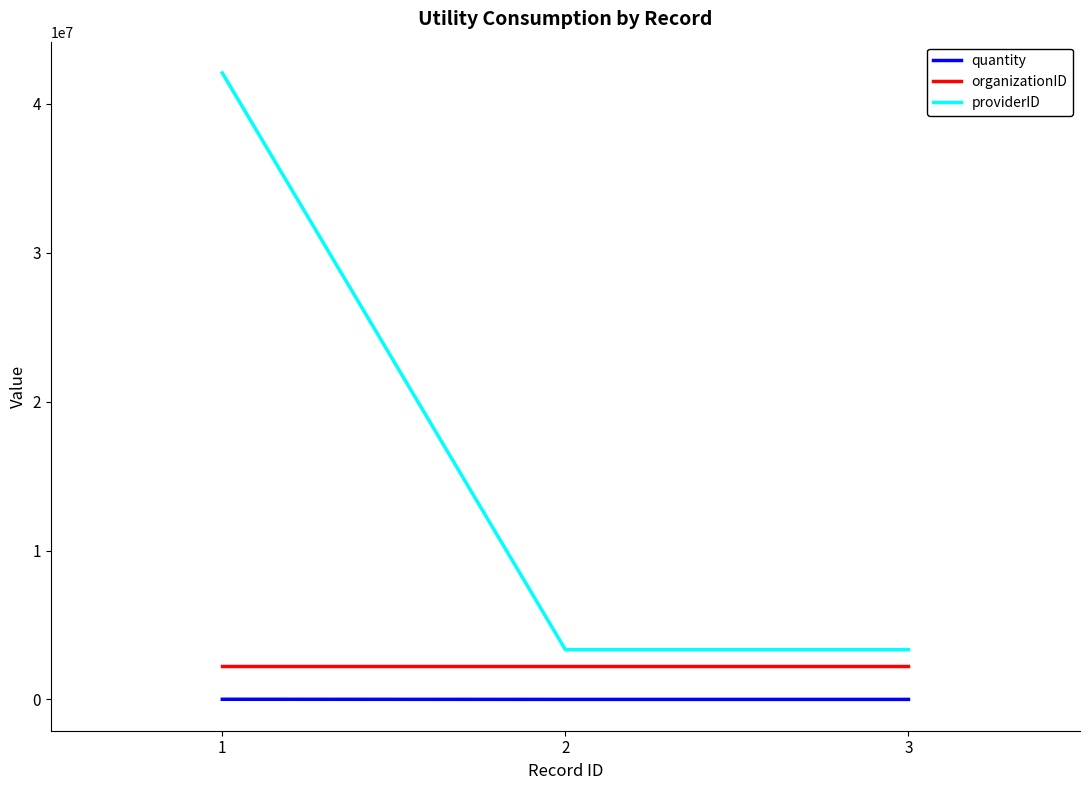

The value of providerID at 1 is 72800375. True or false?

False